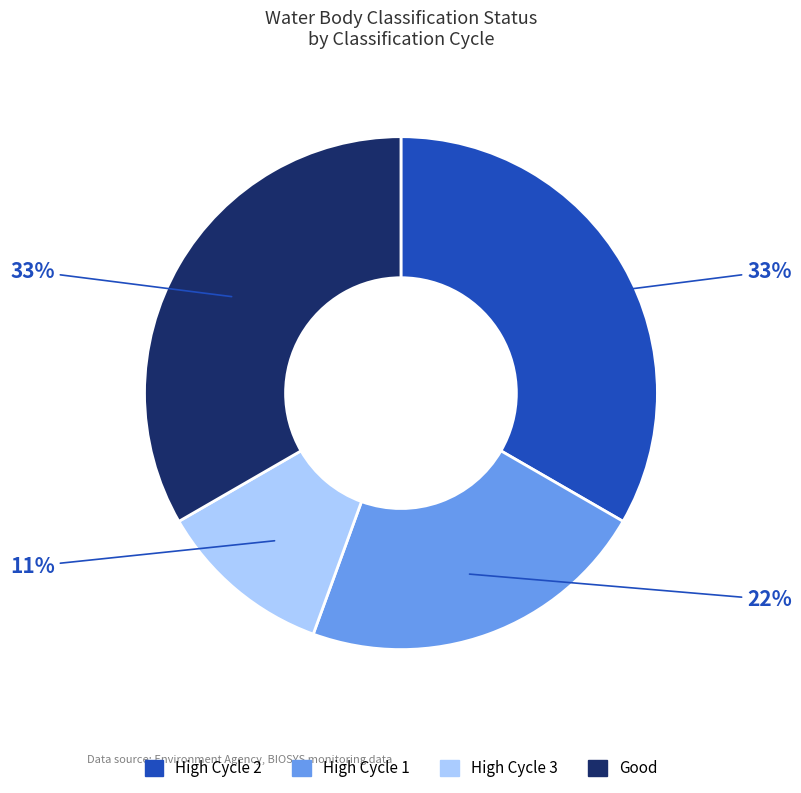

Does any single category account for the majority?

No